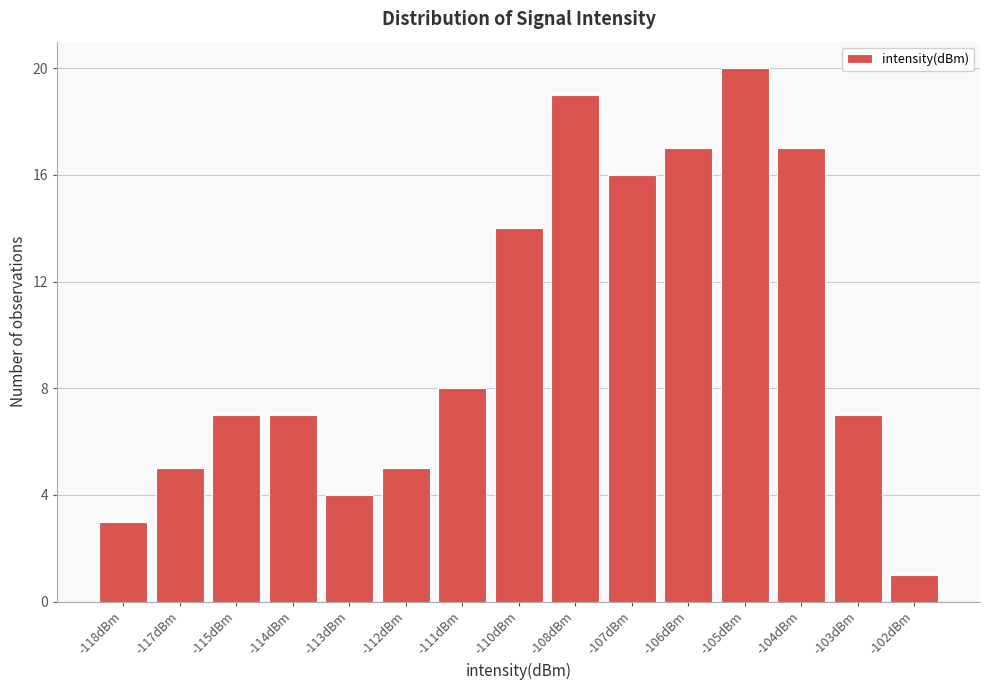

Reading left to right, what are all the values shown in this chart?

3	5	7	7	4	5	8	14	19	16	17	20	17	7	1